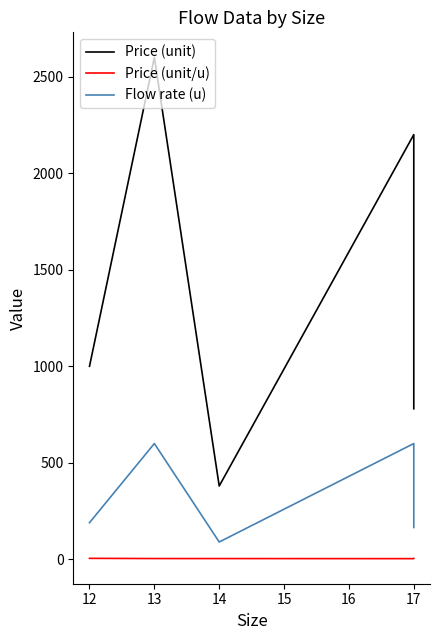

At how many categories does at least one series exceed 843?

3